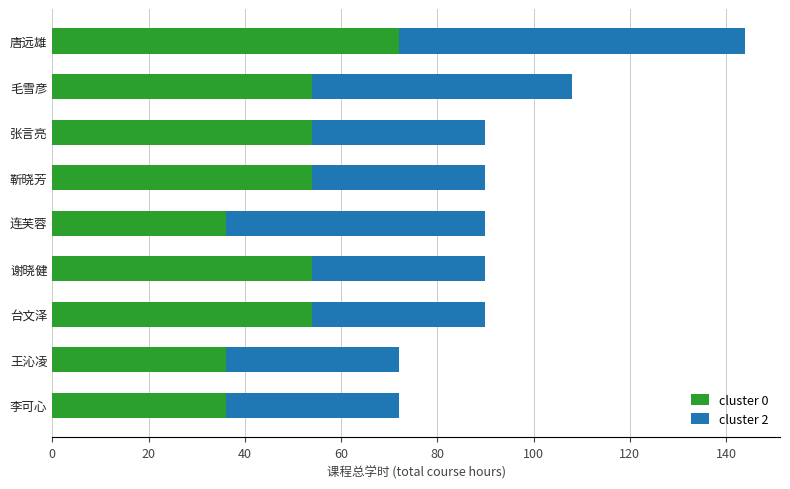

What is the sum of all cluster 0 values?

450